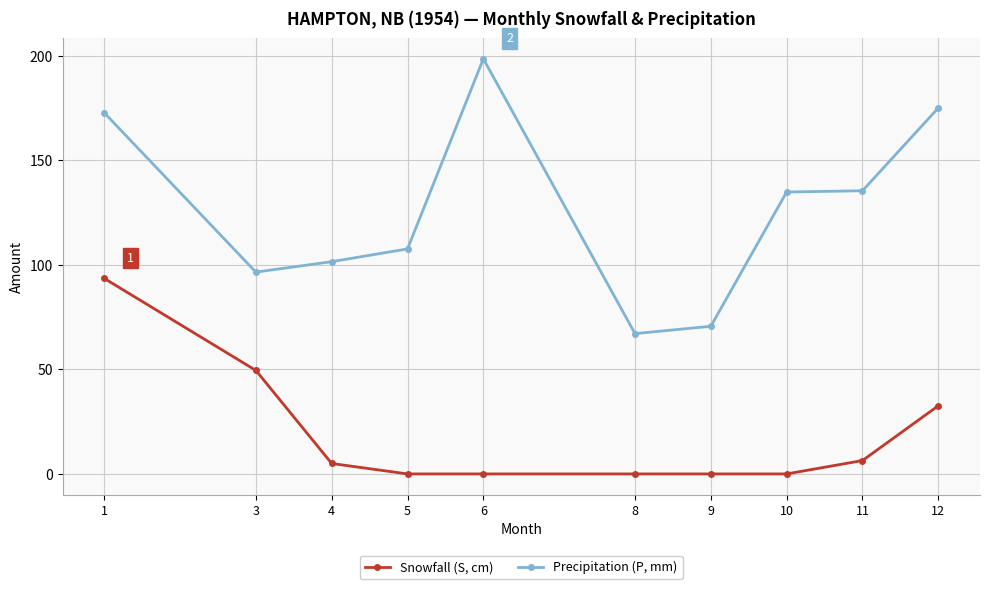

True or false: Snowfall (S, cm) and Precipitation (P, mm) intersect in this chart.

False